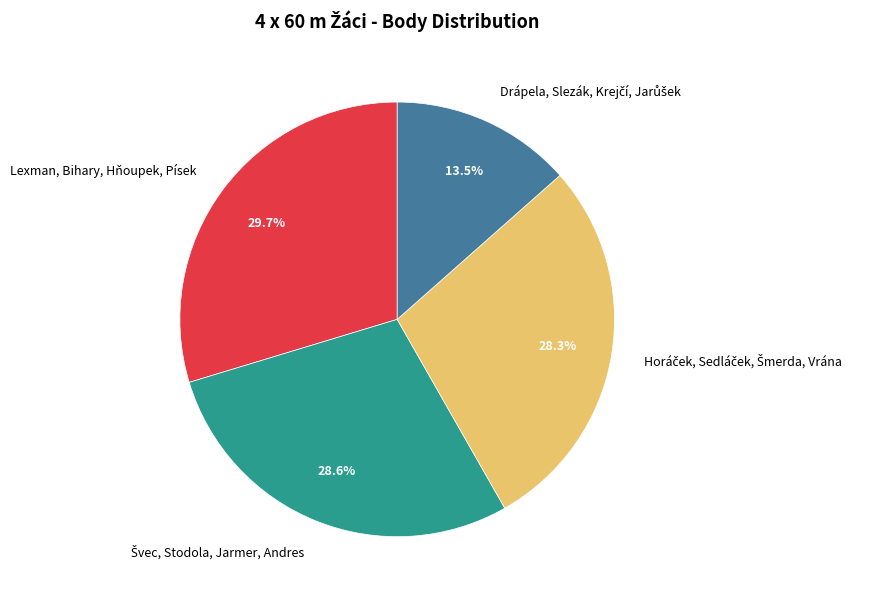

How many slices are in this pie chart?

4